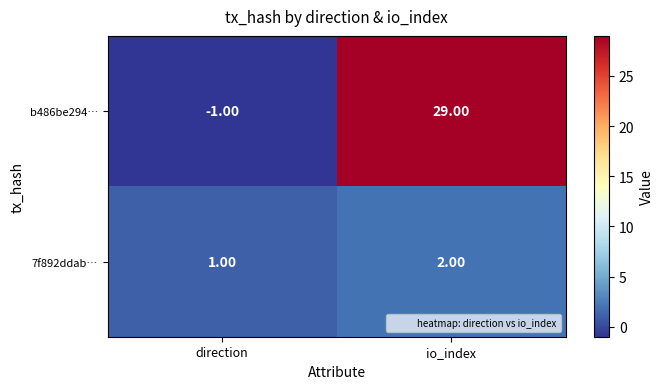

Which series changed the most between direction and io_index?

b486be294…